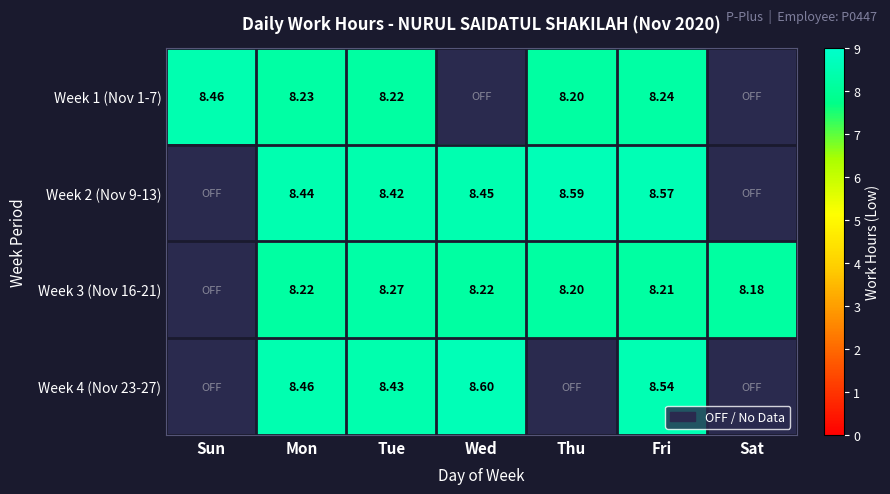

At Fri, list the series in order from smallest to largest.

Week 3 (Nov 16-21), Week 1 (Nov 1-7), Week 4 (Nov 23-27), Week 2 (Nov 9-13)